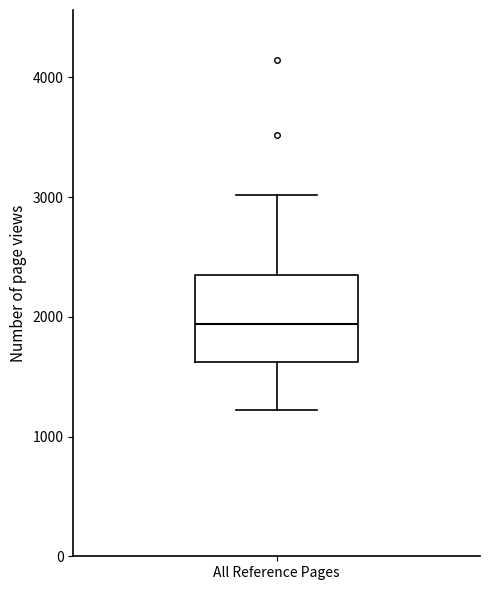

Read this box plot against the y-axis: the position of the median line, the range covered by the box, and the ends of both whiskers. The values are not printed on the chart, so give them approximately, as read against the axis.

median 1900, box 1600 to 2400, whiskers 1200 to 3000